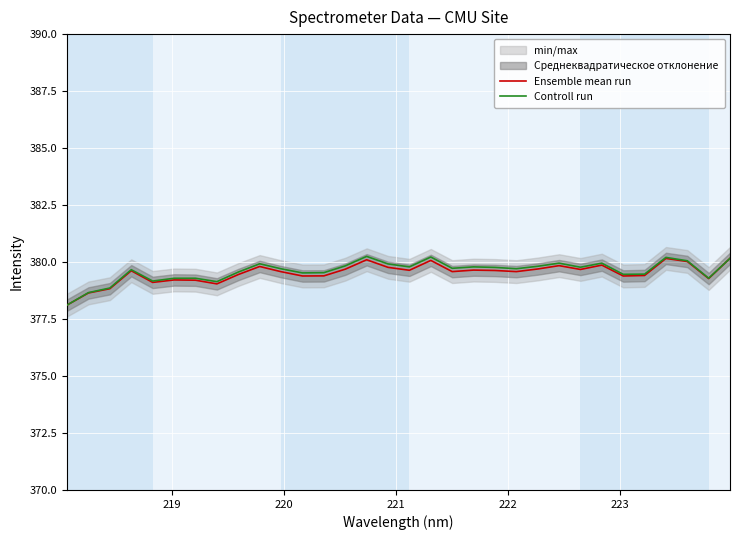

What is the minimum value for Ensemble mean run?

378.1